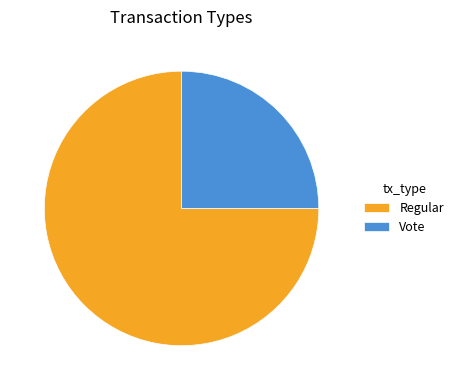

How many slices are in this pie chart?

2